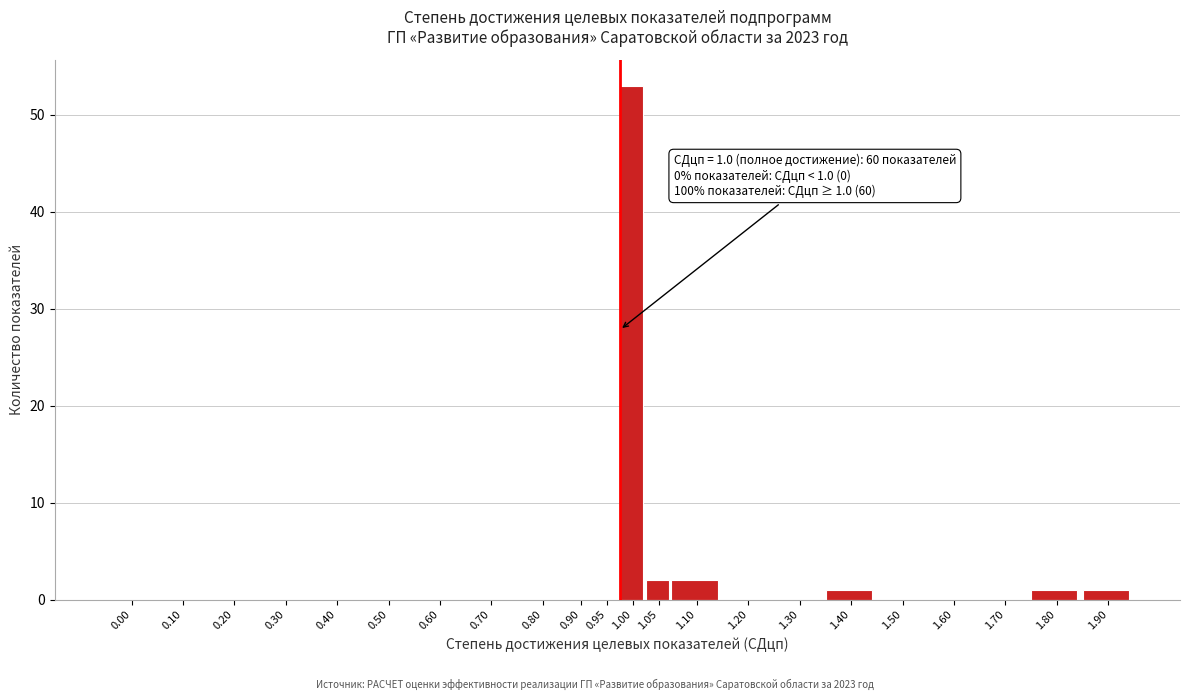

Reading left to right, what are all the values shown in this chart?

0.00=0	0.10=0	0.20=0	0.30=0	0.40=0	0.50=0	0.60=0	0.70=0	0.80=0	0.90=0	0.95=0	1.00=53	1.05=2	1.10=2	1.20=0	1.30=0	1.40=1	1.50=0	1.60=0	1.70=0	1.80=1	1.90=1